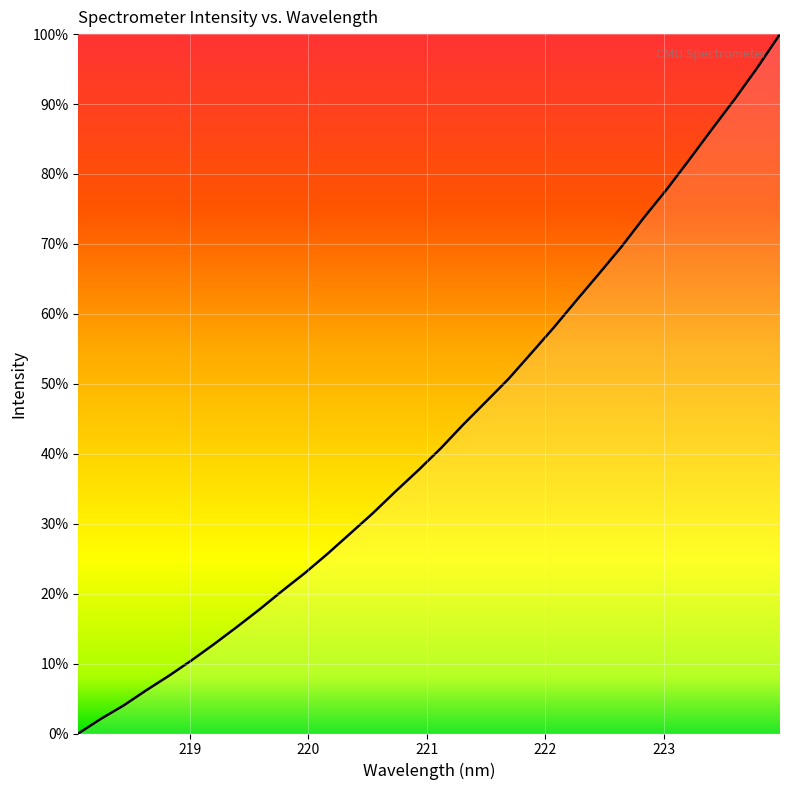

What is the greatest value displayed?

100.0